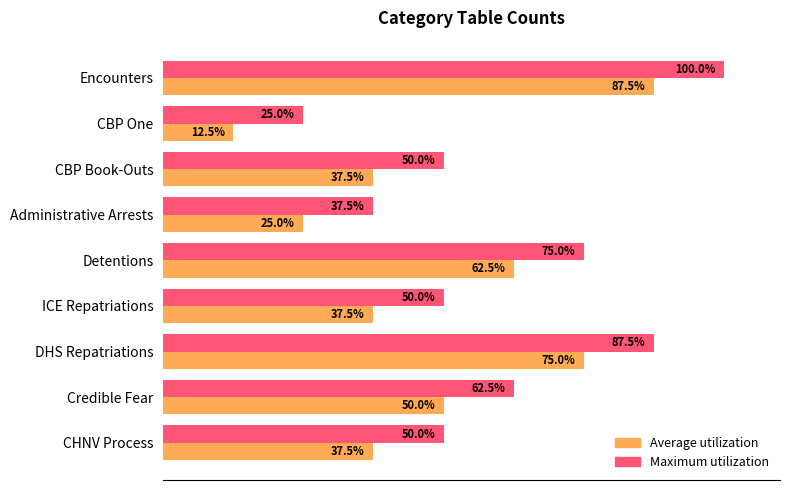

At which category is the sum across all series the highest?

Encounters